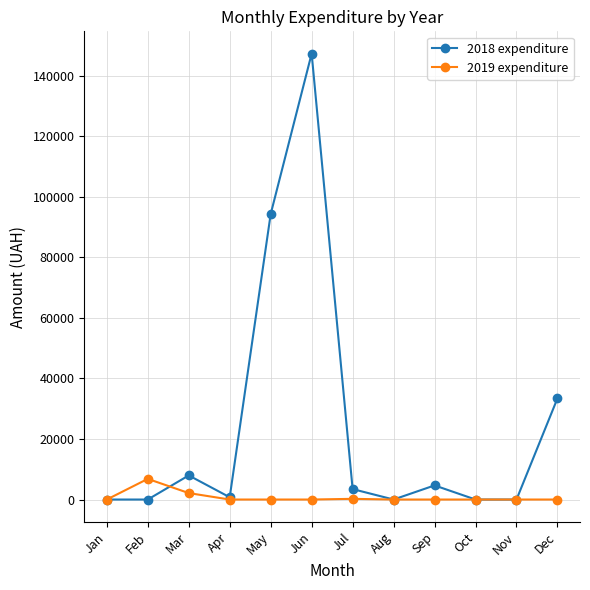

Read the 2019 expenditure value at Mar.

2133.8